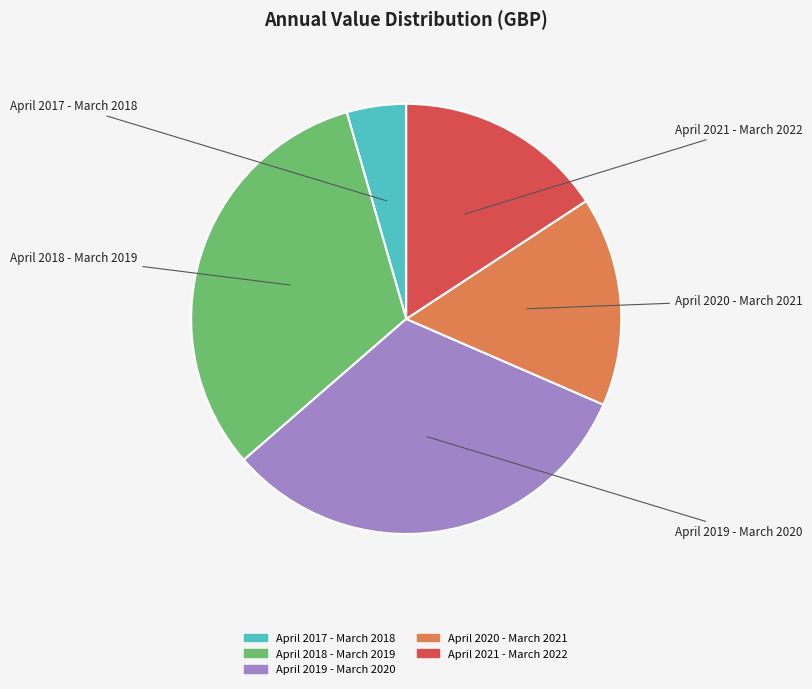

Do April 2019 - March 2020 and April 2020 - March 2021 together represent more than half of the pie?

No